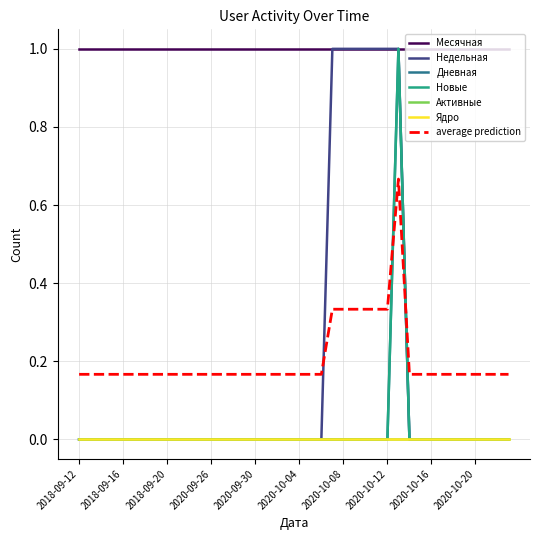

At which label does Недельная reach its peak?

2020-10-07